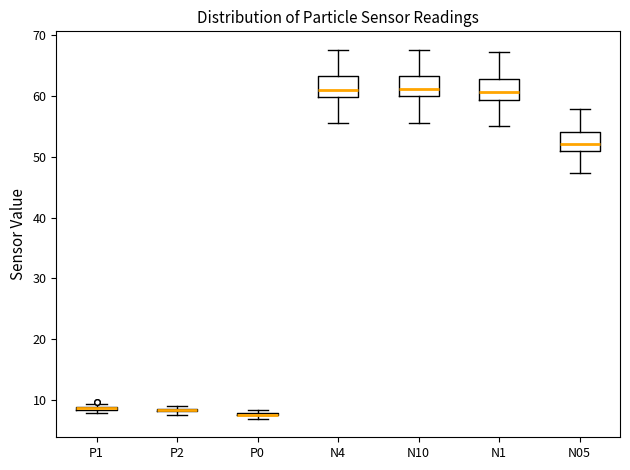

Where is the lower edge of the box for P2 on the y-axis? The values are not printed on the chart, so give them approximately, as read against the axis.

8